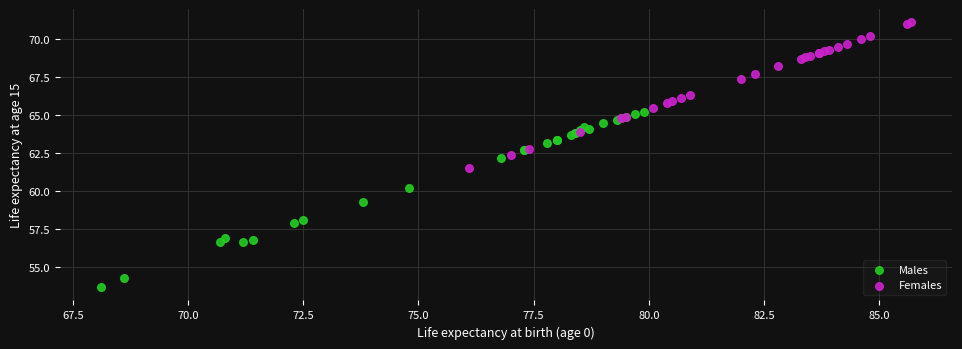

Which series has the widest spread of Y values?

Males